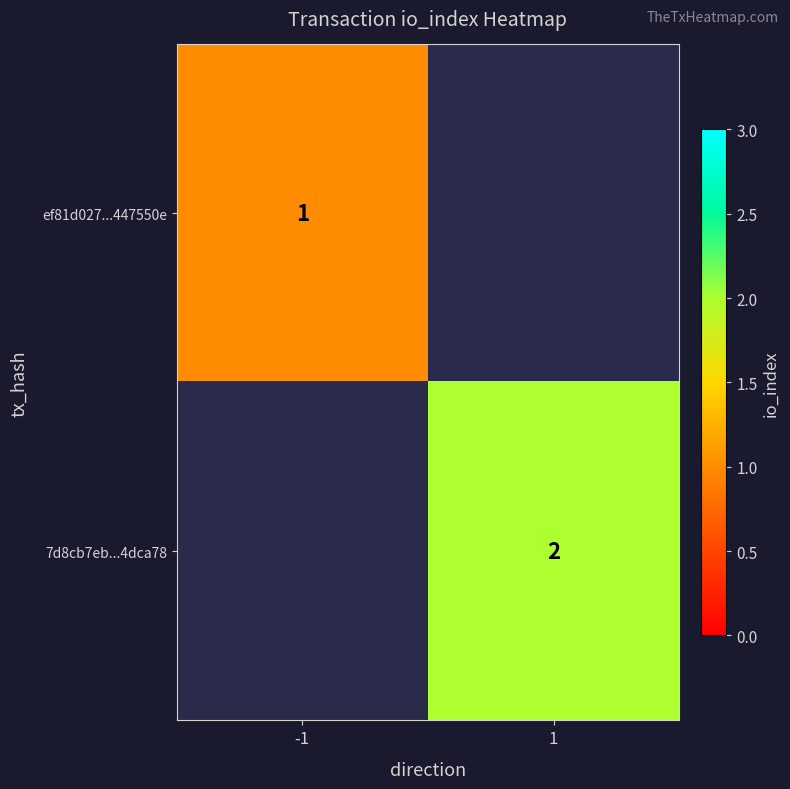

The 7d8cb7eb...4dca78 series shows 2 at 1. True or false?

True